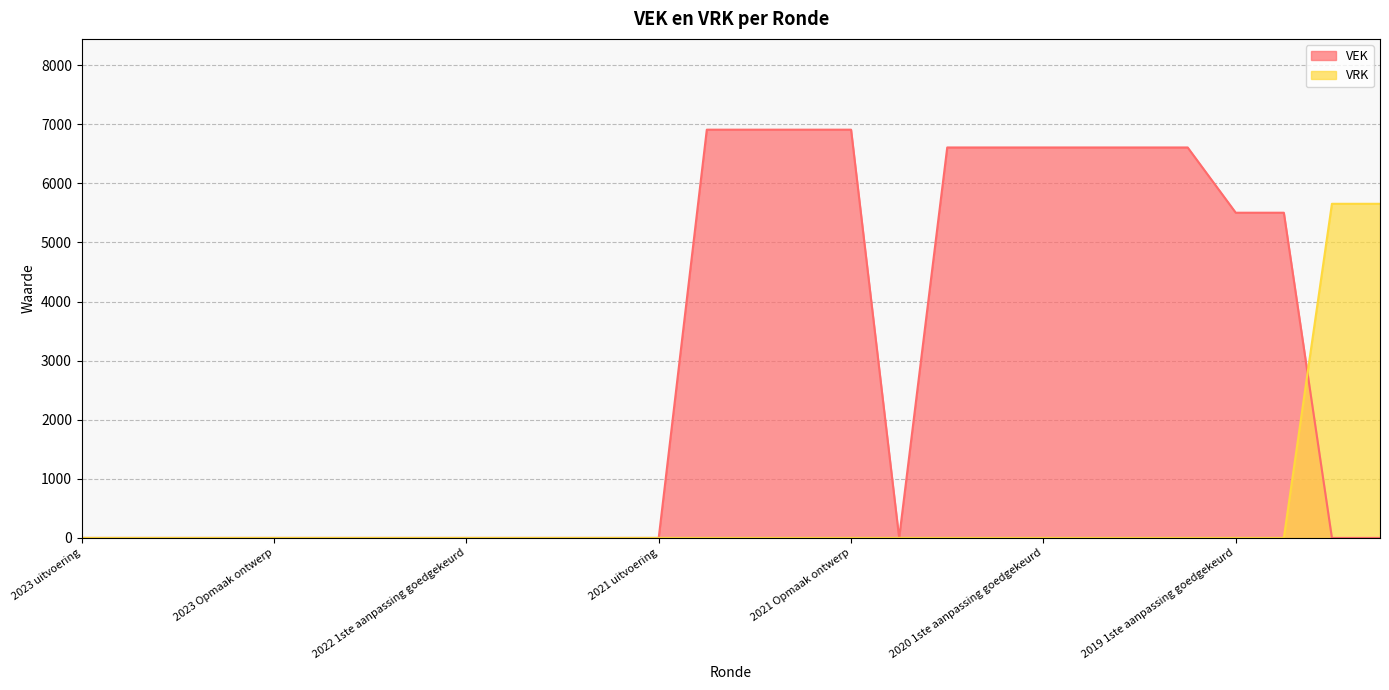

What is the label of the 13th point from the left?

2021 uitvoering